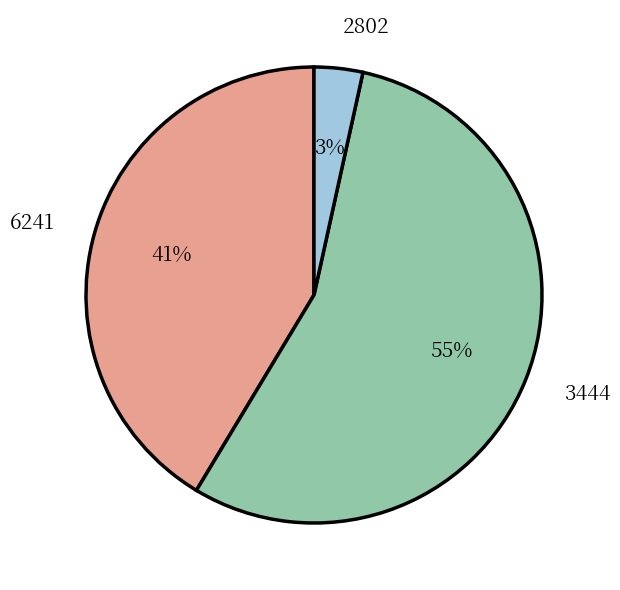

To the nearest percent, what portion does 2802 represent?

3%